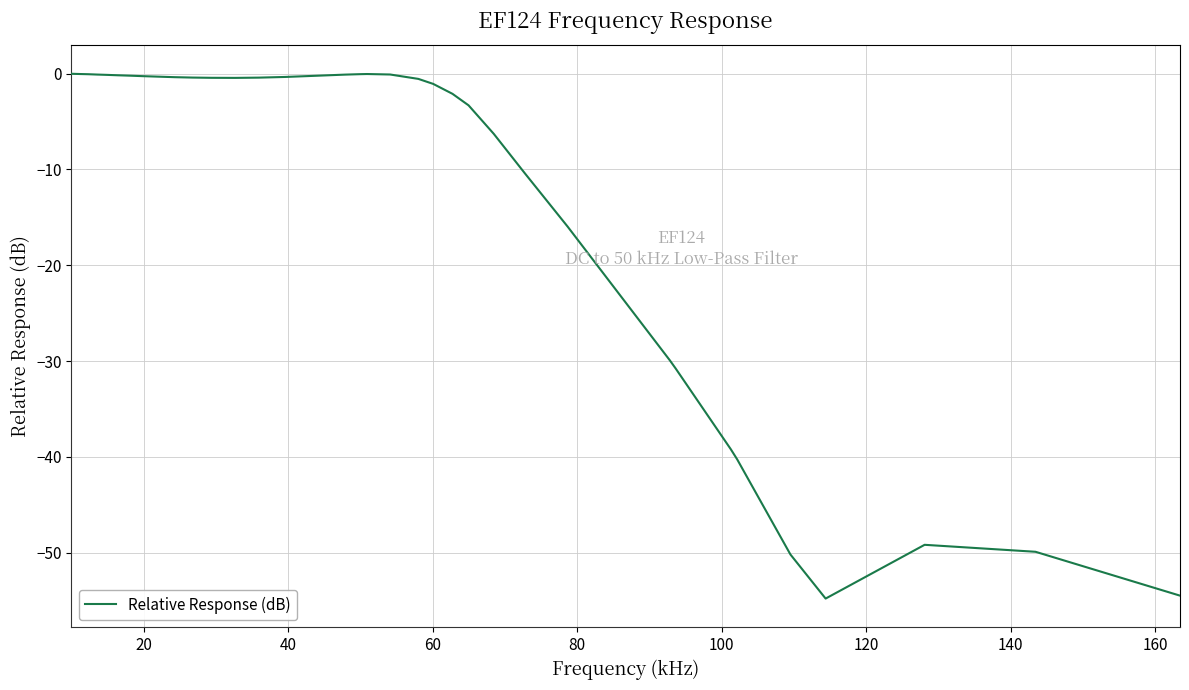

What is the smallest value displayed?

-54.8